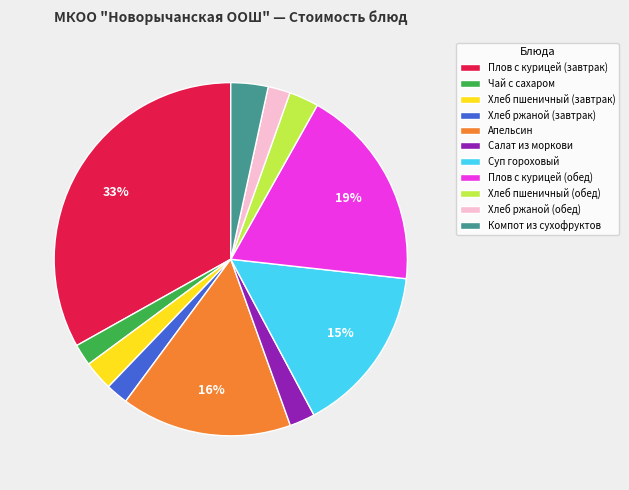

True or false: Хлеб пшеничный (обед) accounts for 3% of the total.

True